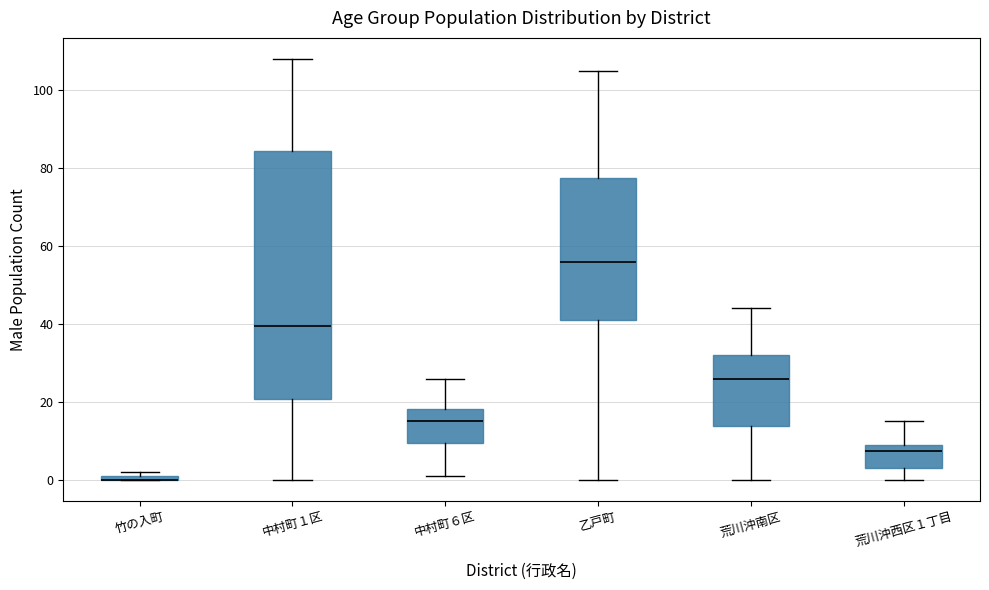

Where is the lower edge of the box for 中村町１区 on the y-axis? The values are not printed on the chart, so give them approximately, as read against the axis.

20